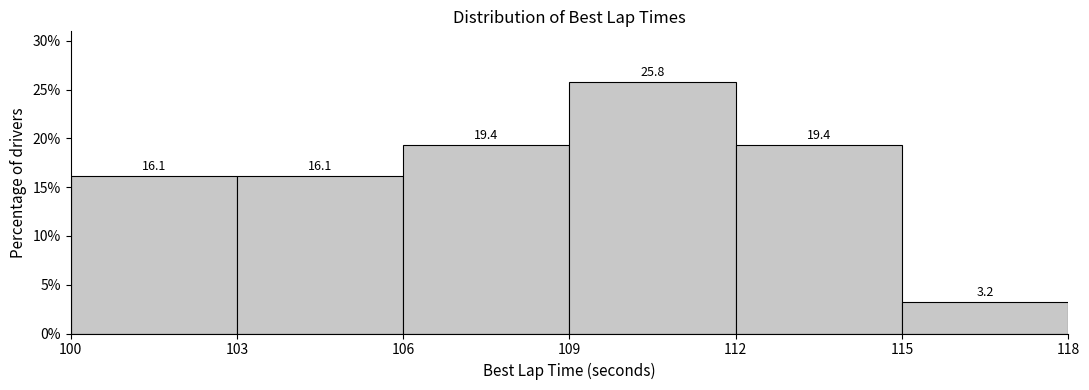

Reading left to right, transcribe this chart: for each bar, give the range it covers on the x-axis and its height.

100 to 103: 16.1
103 to 106: 16.1
106 to 109: 19.4
109 to 112: 25.8
112 to 115: 19.4
115 to 118: 3.2